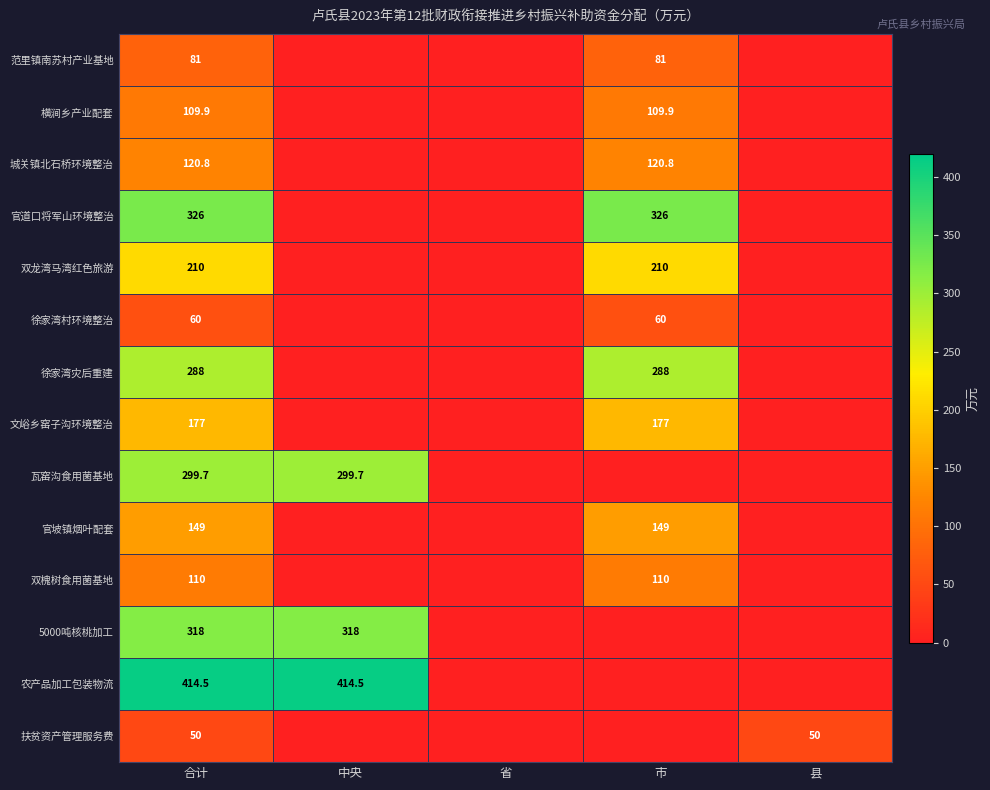

The 城关镇北石桥环境整治 series shows 217.0 at 市. True or false?

False